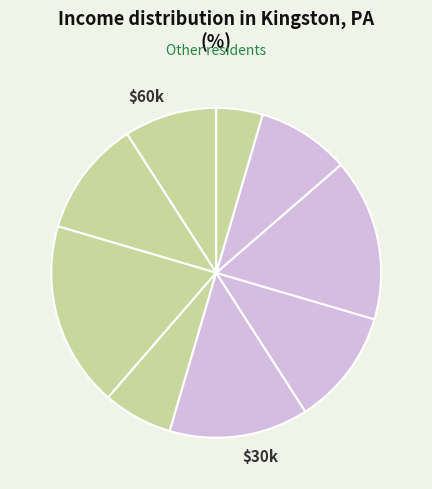

How many slices are in this pie chart?

9